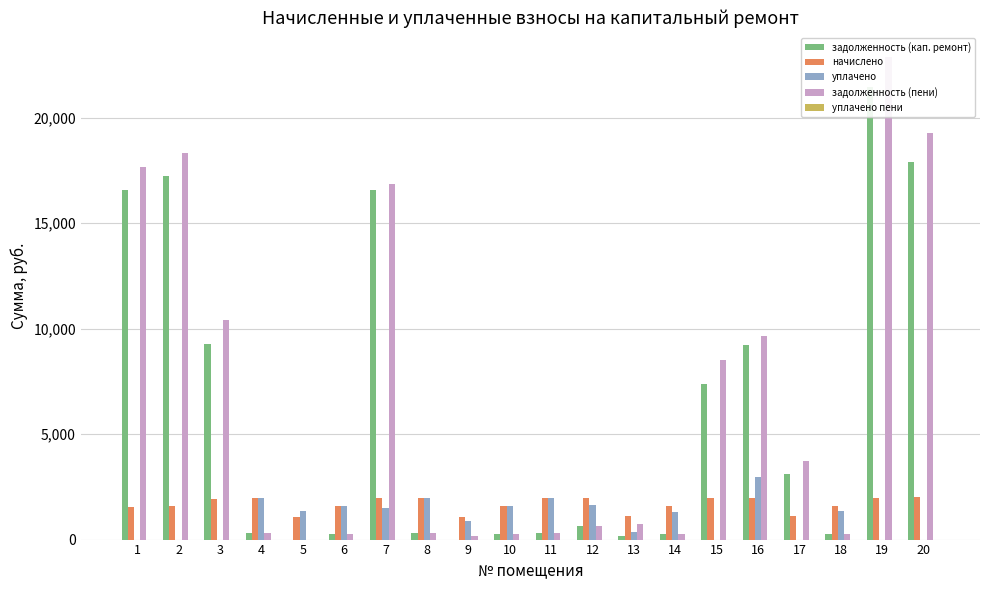

How many bars are there in total?

100